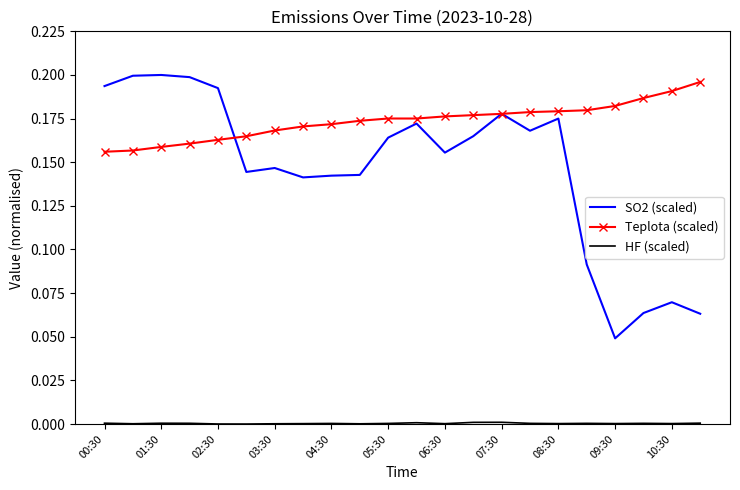

Which series has the largest total across all categories?

Teplota (scaled)